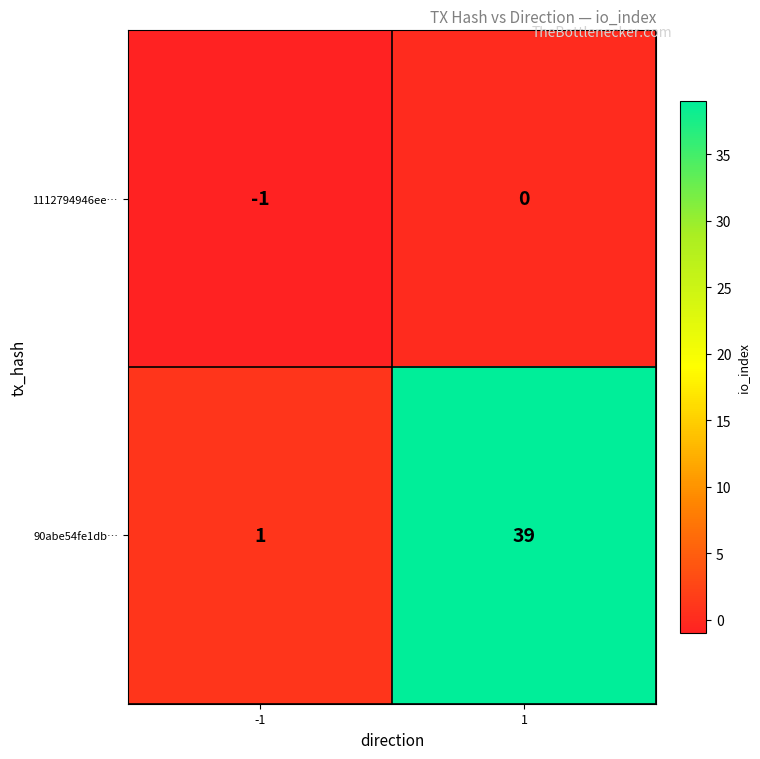

Which series has the largest range (max minus min)?

90abe54fe1db…